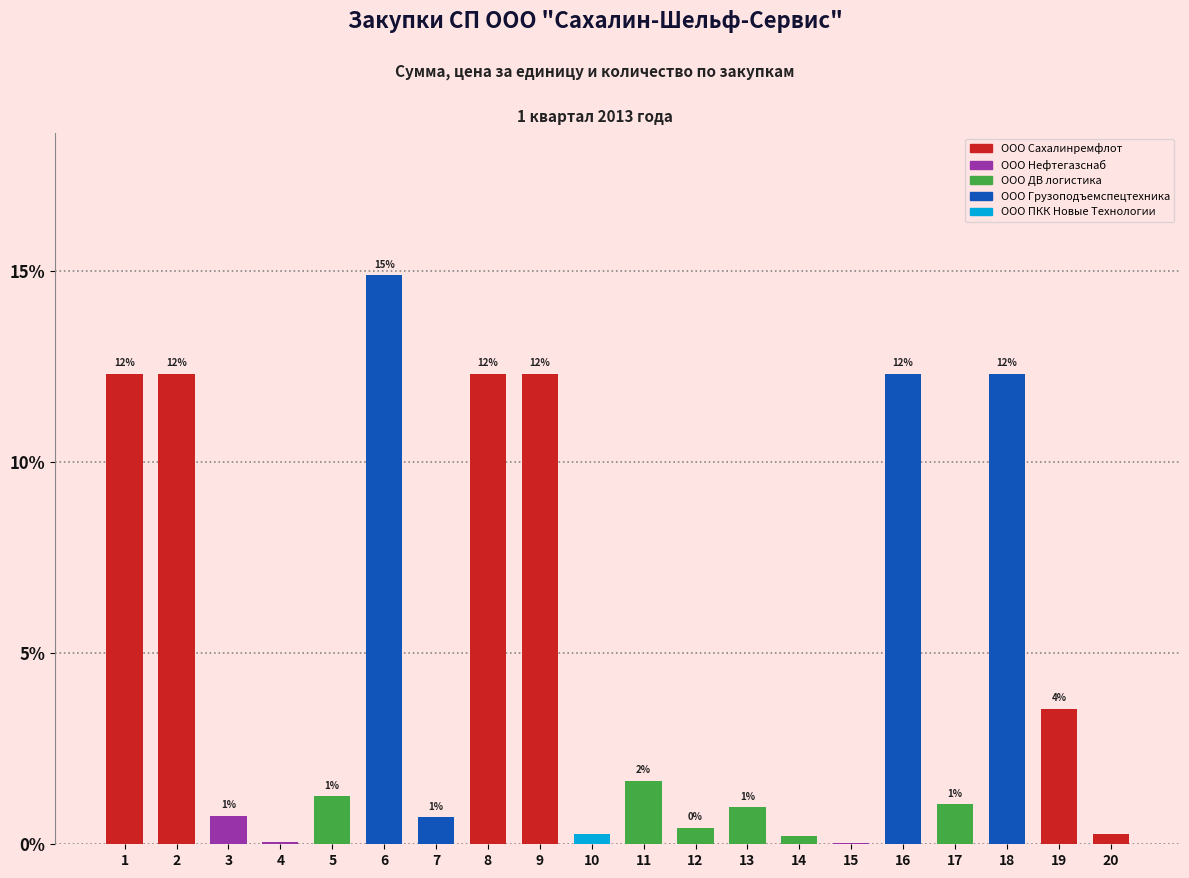

What is the greatest value displayed?

14.9